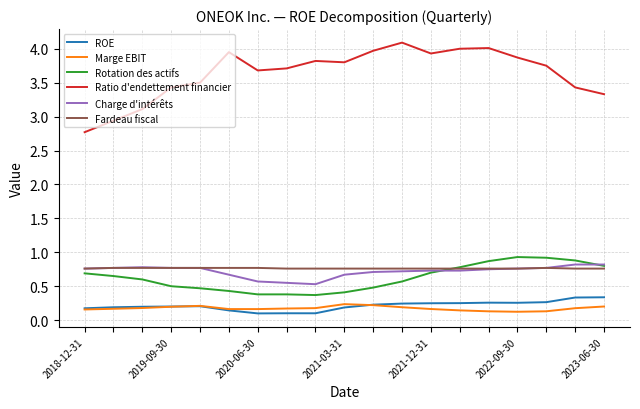

Which series ends up on top after the final intersection of Marge EBIT and ROE?

ROE